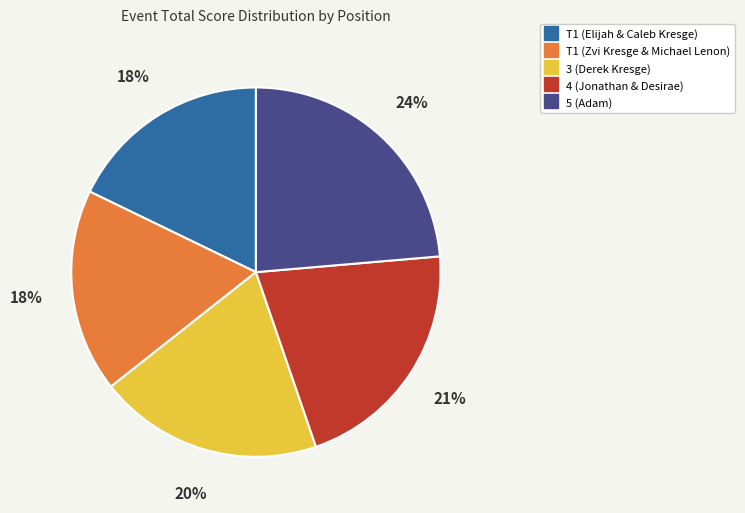

Which slice is the largest?

5 (Adam)